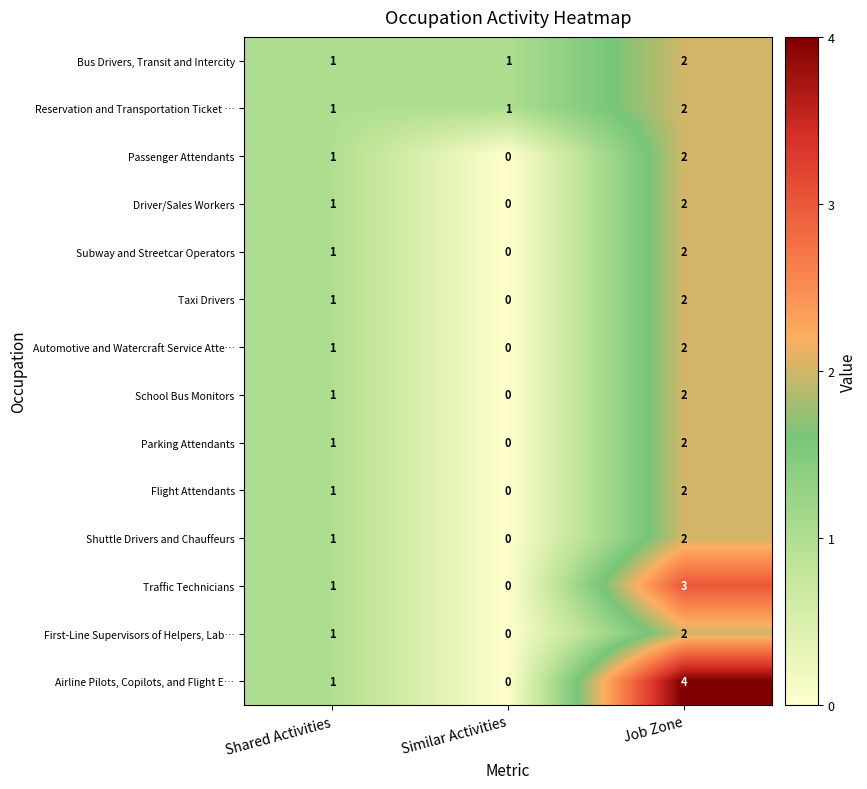

Where is Traffic Technicians nearest to the value 1?

Shared Activities